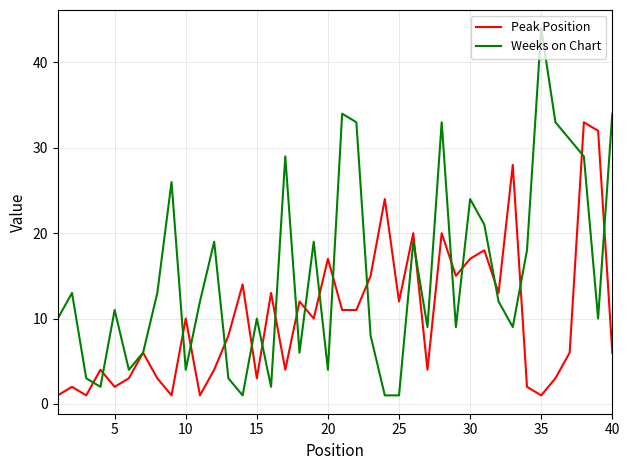

After their last crossing, which series has the higher values: Weeks on Chart or Peak Position?

Weeks on Chart